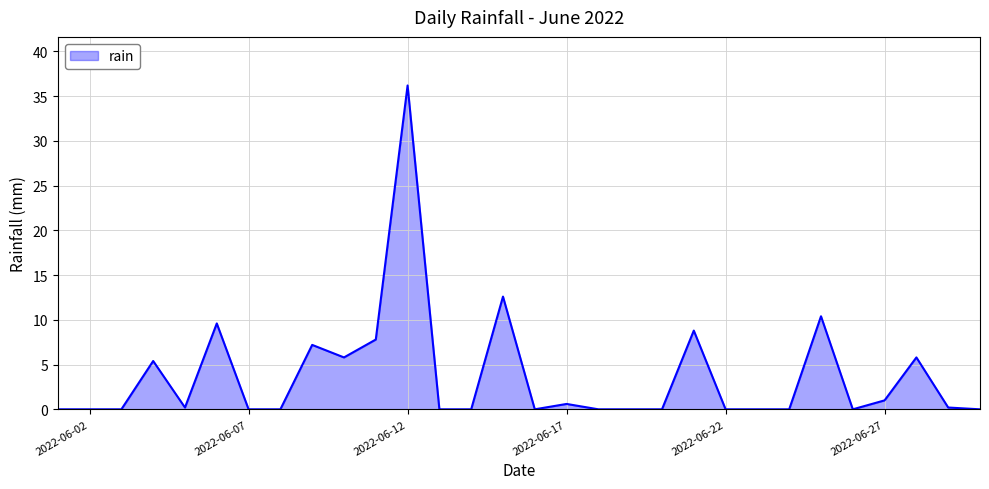

What is the maximum value shown in the chart?

36.2